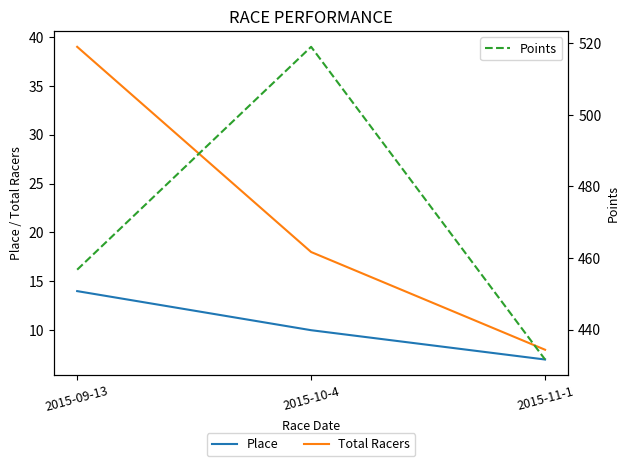

Which has a higher value, 2015-11-1 or 2015-09-13?

2015-09-13